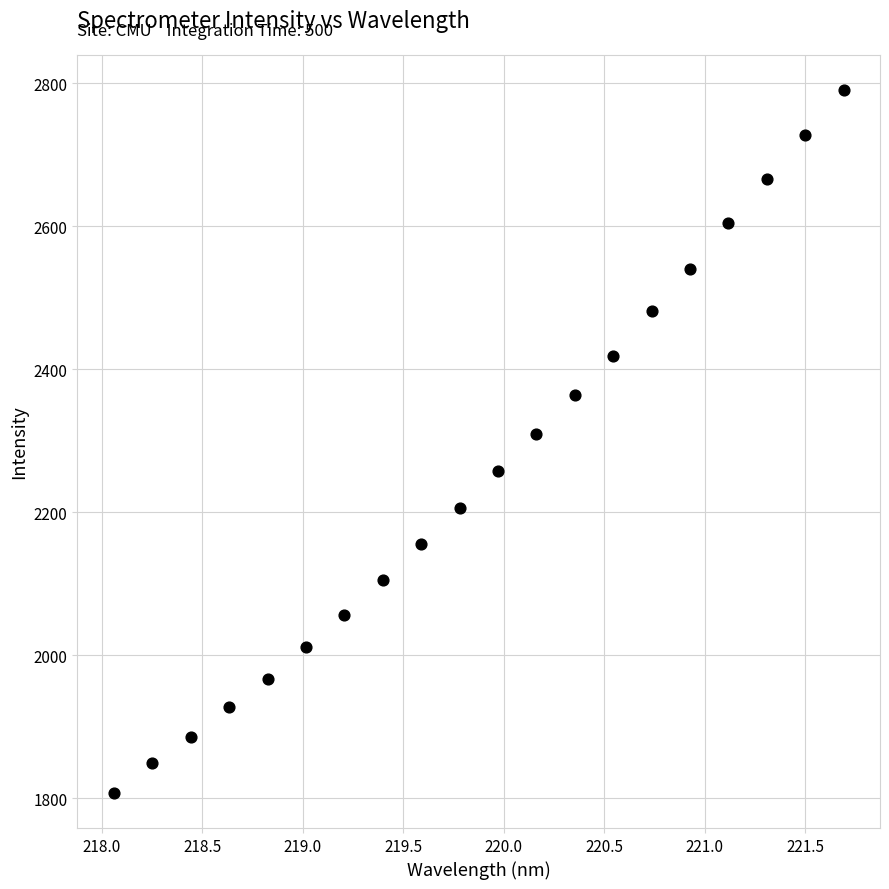

What Y value in the scatter plot is closest to 2298?

2309.7